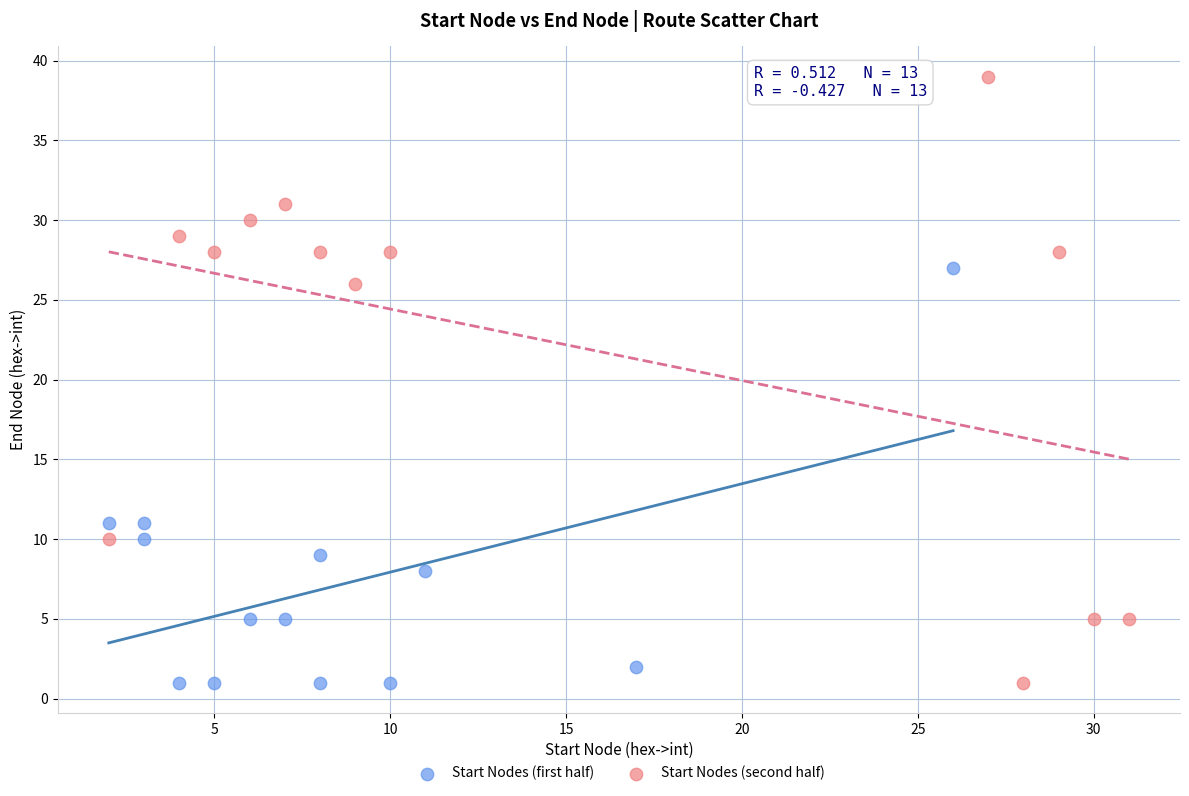

Which series has the widest spread of Y values?

Start Nodes (second half)